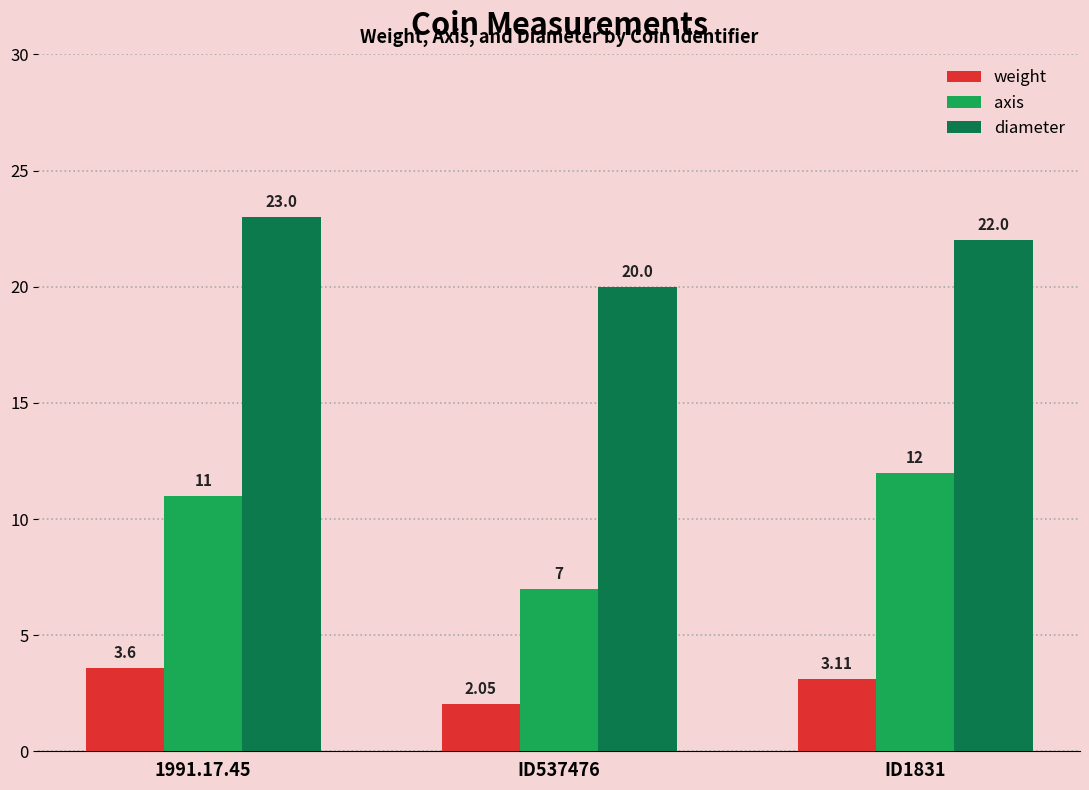

Which category has the highest value across all series?

1991.17.45